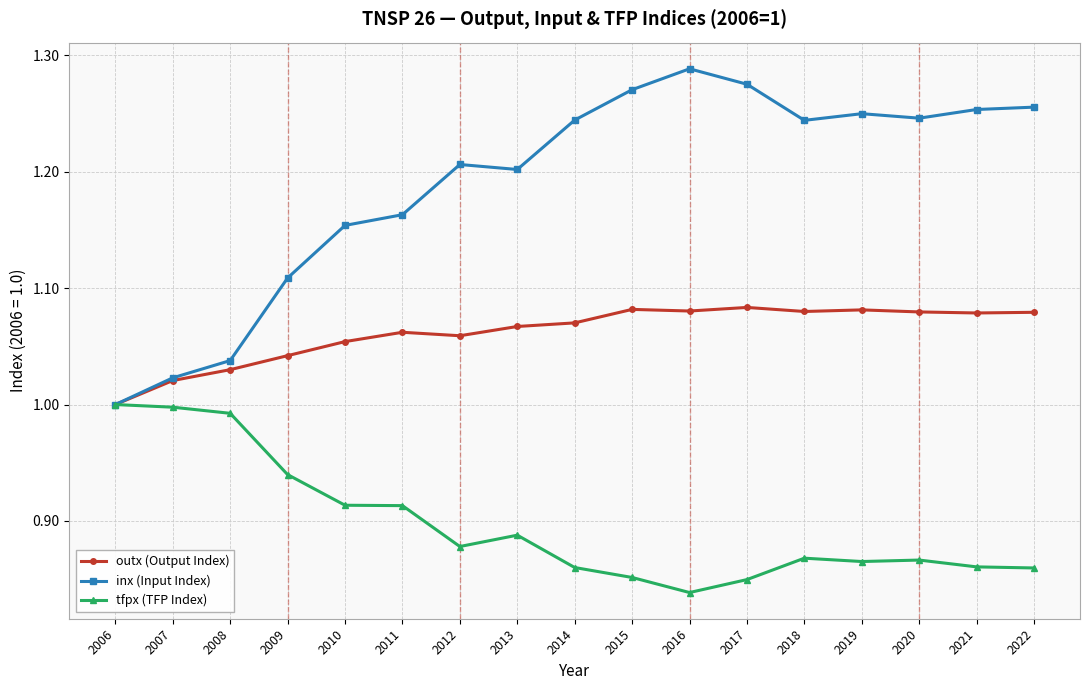

Is it true that inx (Input Index) equals 1.2 at 2014?

True